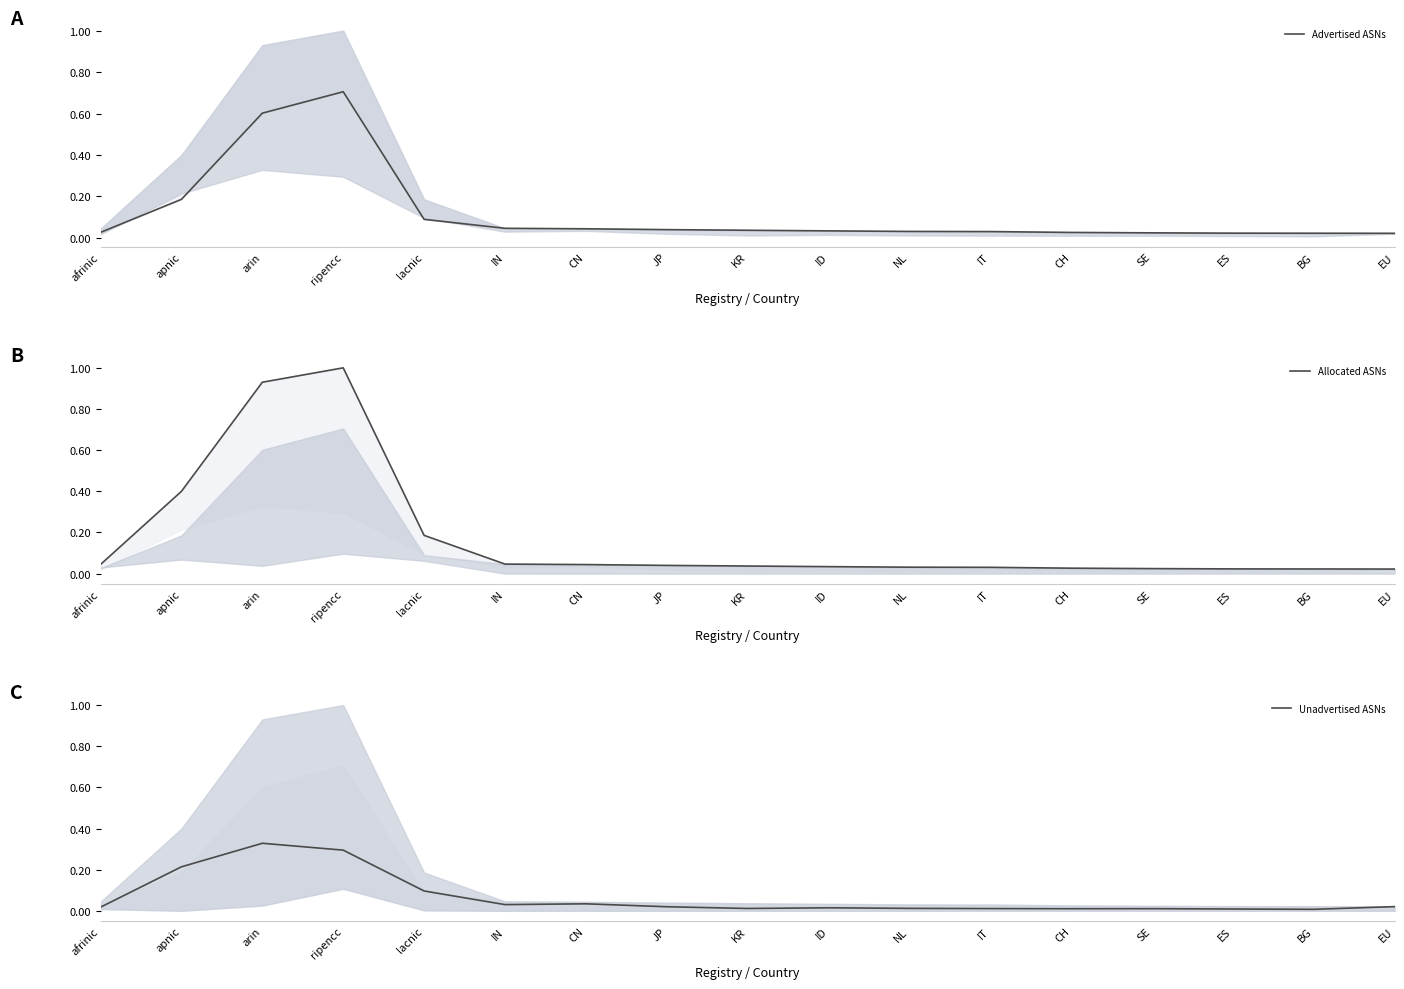

Is it true that Allocated ASNs equals 0.2 at lacnic?

True